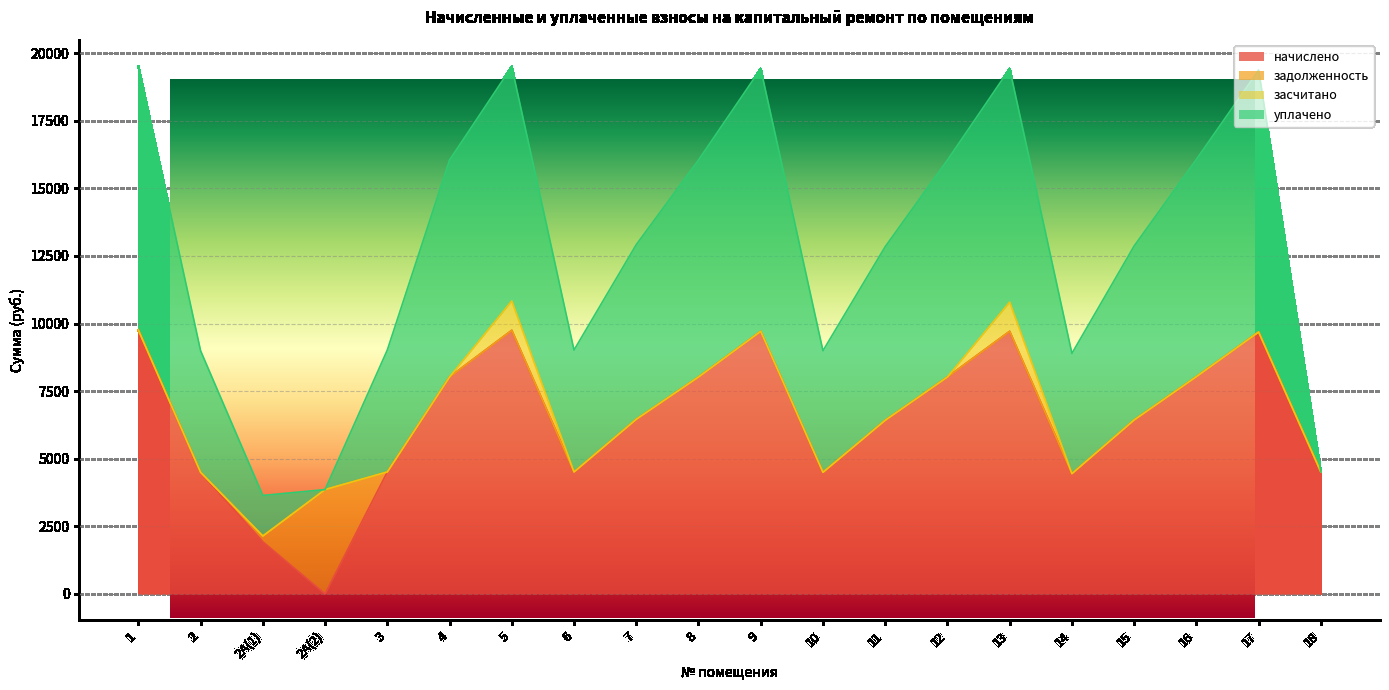

Which series changed the most between 2А(1) and 3?

уплачено